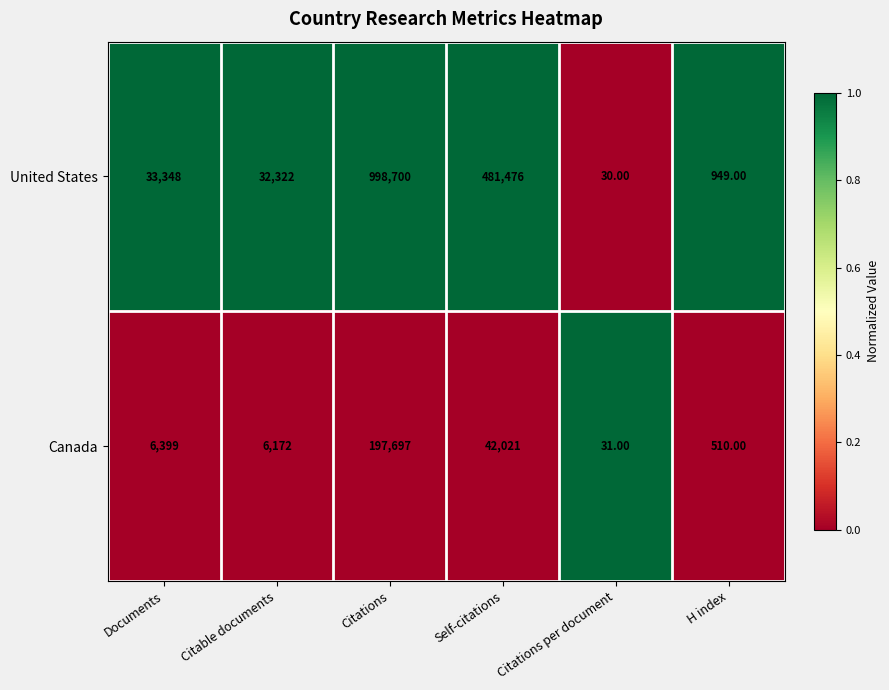

List the series in order of their overall mean, lowest first.

Canada, United States